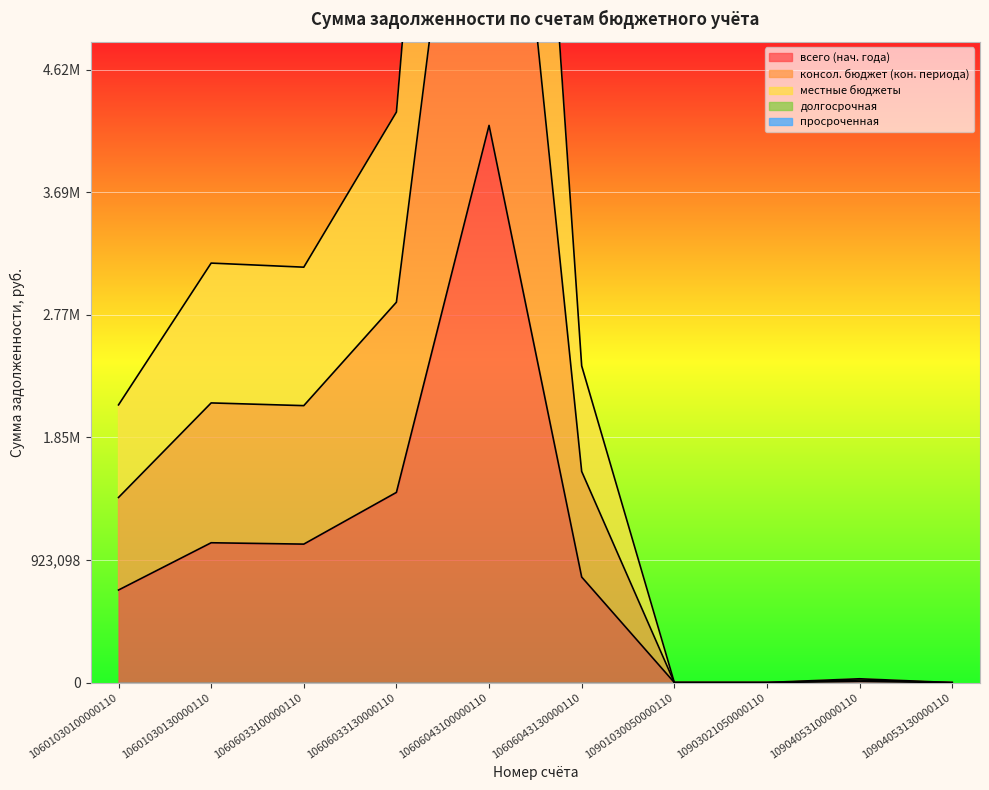

Which has a higher value, 10606043130000110 or 10601030130000110?

10601030130000110